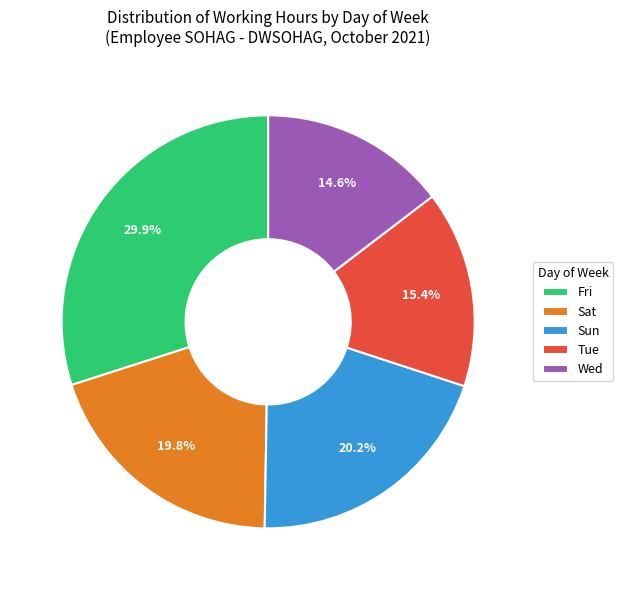

Is Sat the majority of the pie?

No